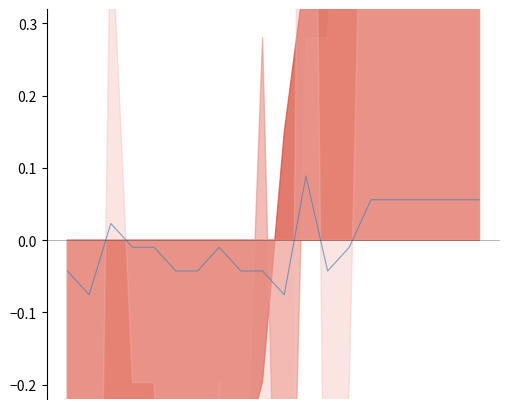

Does the chart have visible grid lines?

No